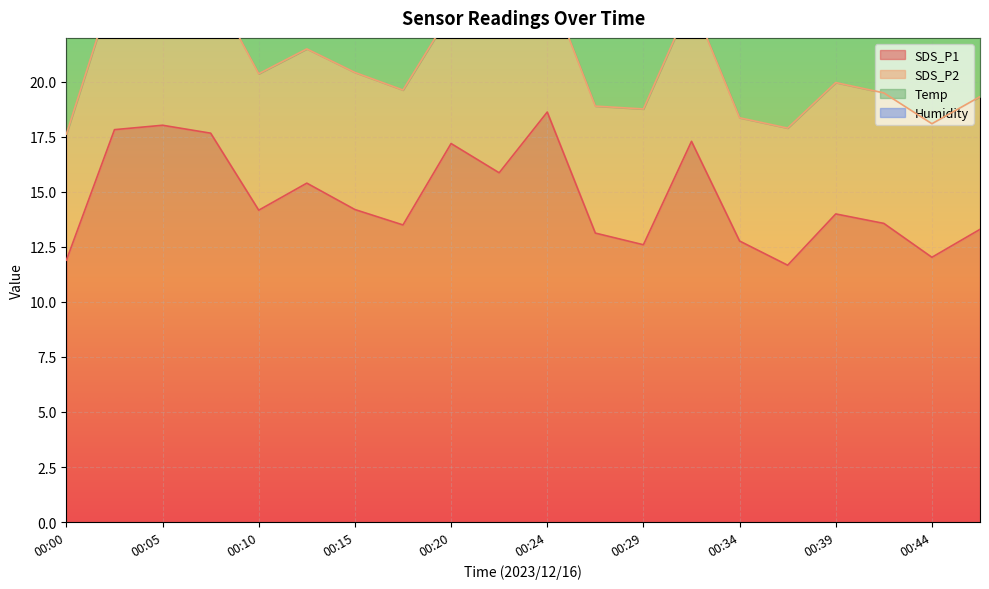

How many data points in SDS_P1 are less than 14?

9